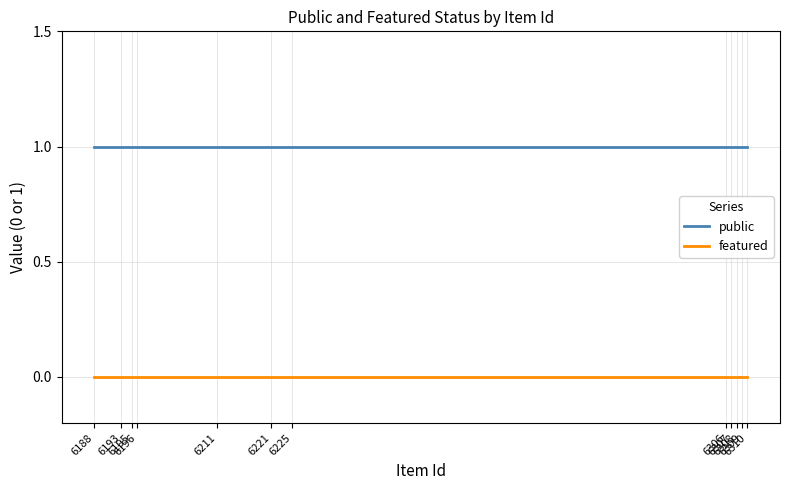

What are all the series names shown in the legend?

public, featured